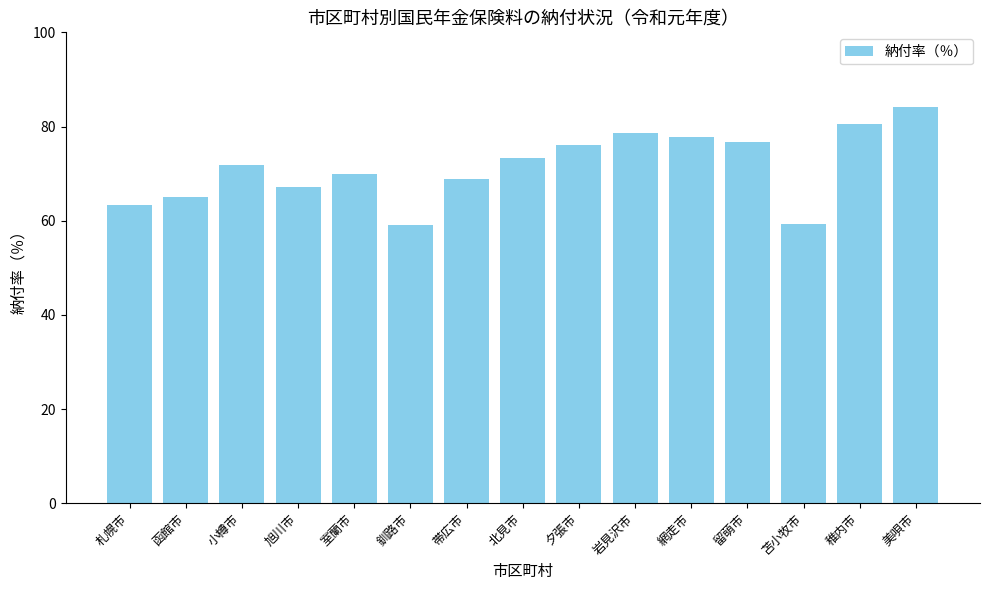

What is the change in value from 釧路市 to 稚内市?

+21.5